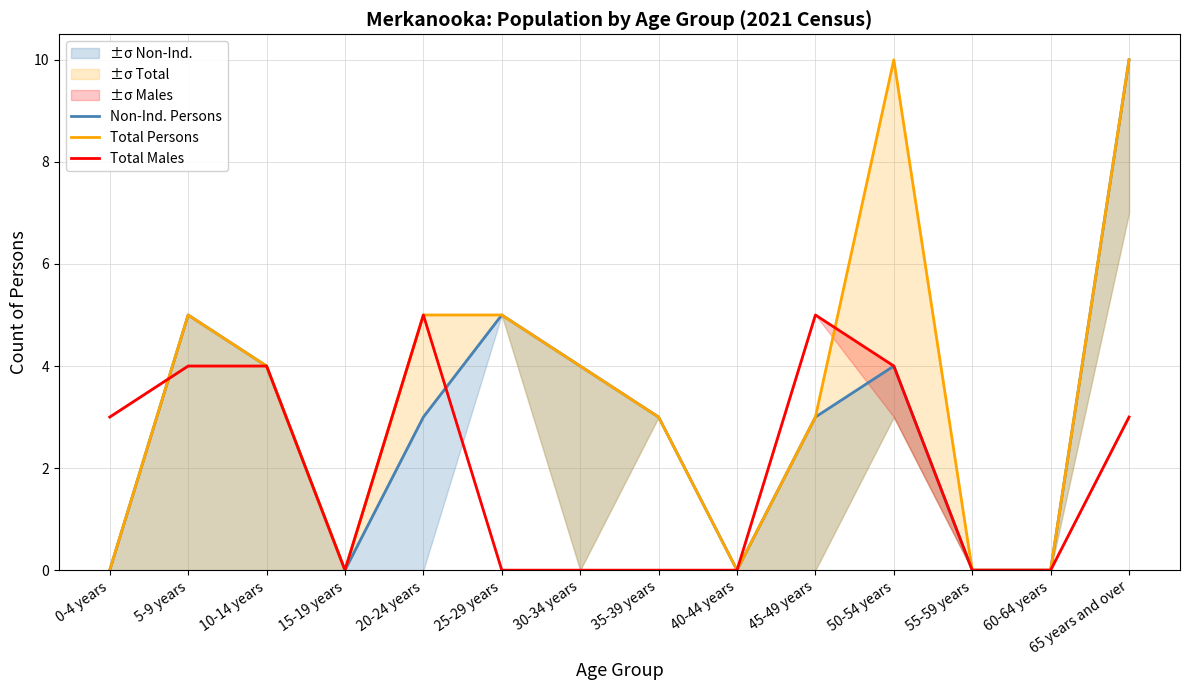

Reading left to right, extract all data points from this chart.

Non-Ind. Persons: 0	5	4	0	3	5	4	3	0	3	4	0	0	10
Total Persons: 0	5	4	0	5	5	4	3	0	3	10	0	0	10
Total Males: 3	4	4	0	5	0	0	0	0	5	4	0	0	3